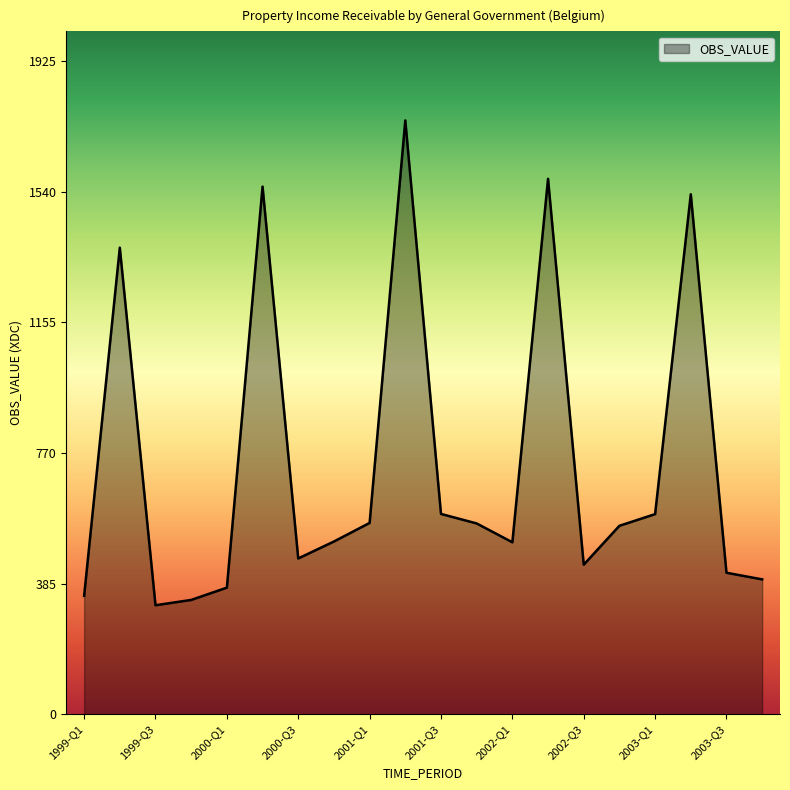

What is the difference between the maximum and minimum values?

1428.8